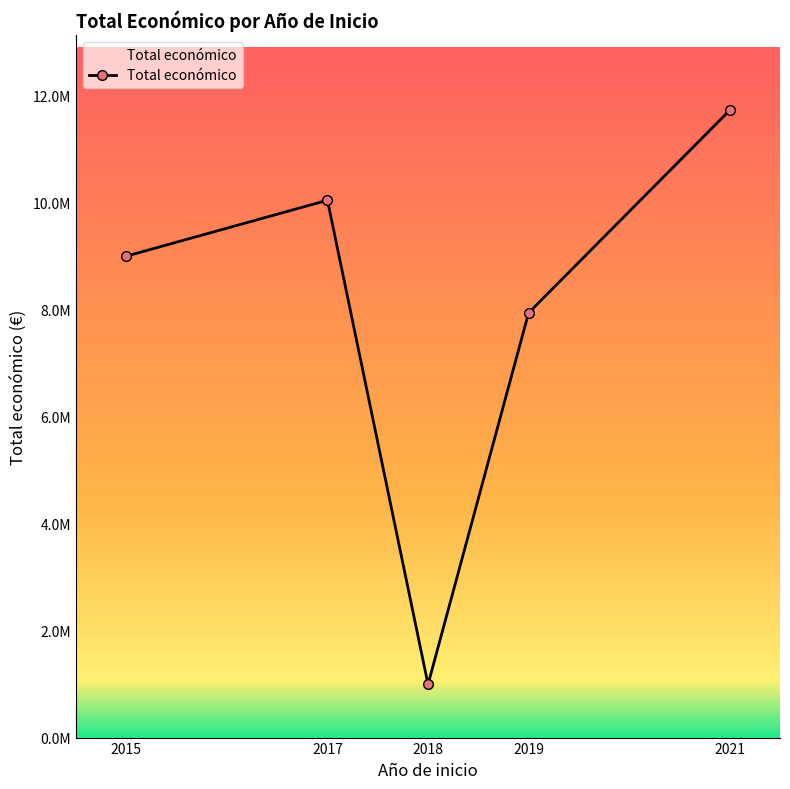

At which category does the chart reach its minimum across all series?

2018